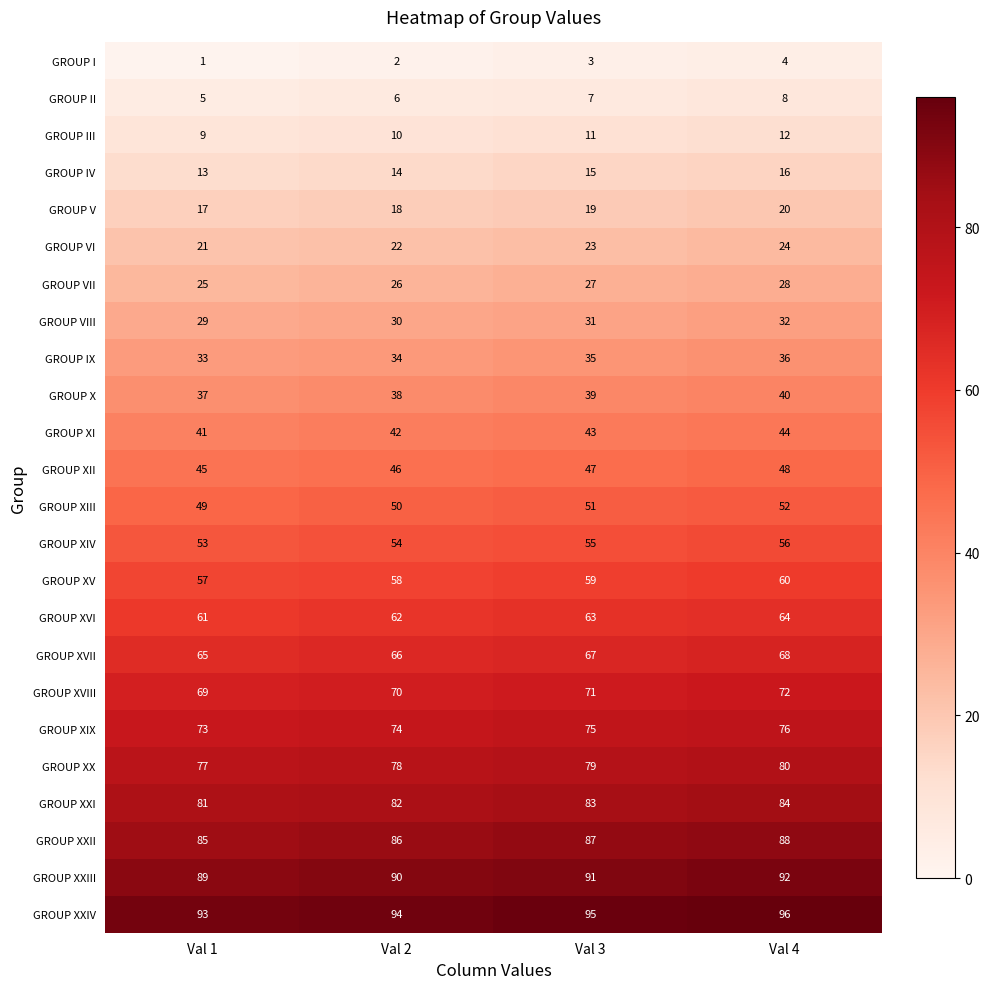

Which category has the highest value in the GROUP IX series?

Val 4